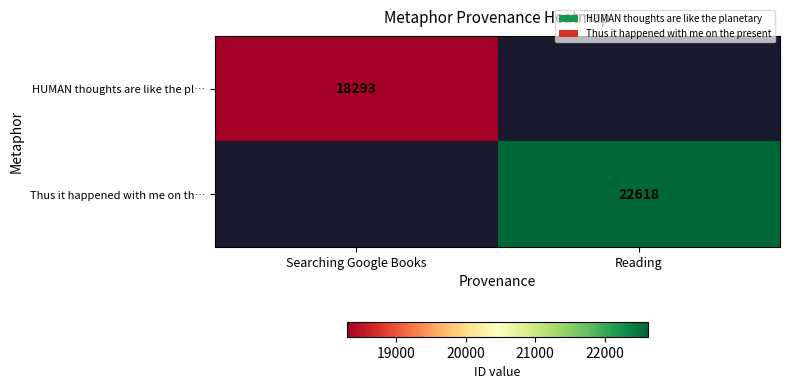

The HUMAN thoughts are like the pl… series shows 11950 at Searching Google Books. True or false?

False